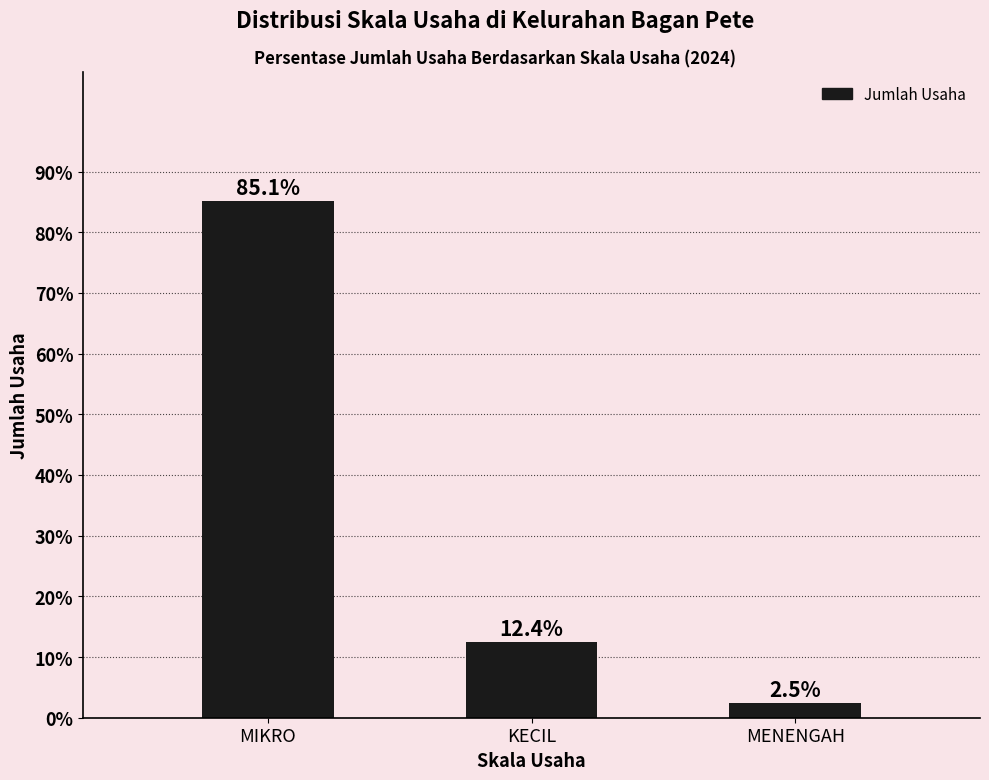

Reading left to right, what are all the values shown in this chart?

MIKRO=85.1	KECIL=12.4	MENENGAH=2.5